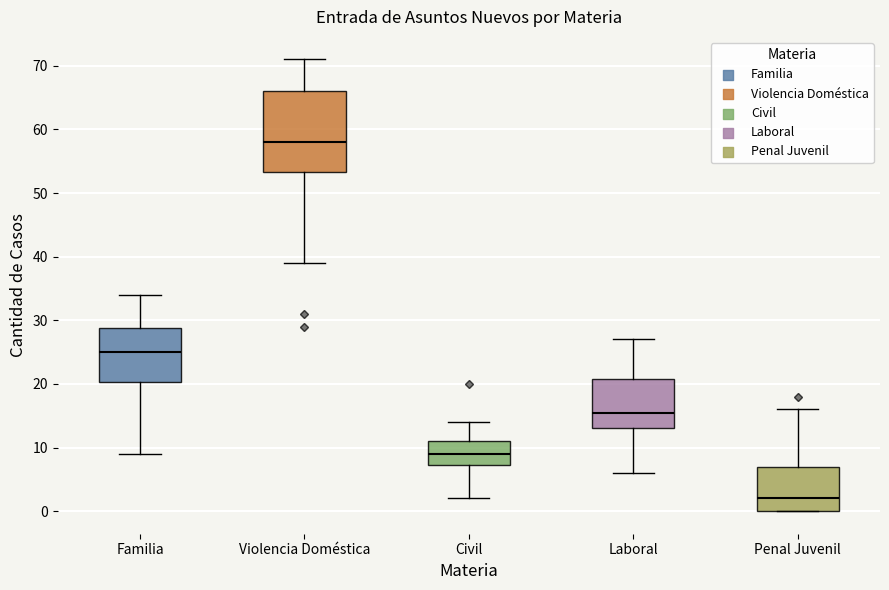

Reading left to right, read every box against the y-axis: the position of its median line, the range the box covers, and the ends of its whiskers. The values are not printed on the chart, so give them approximately, as read against the axis.

Familia: median 25, box 20 to 29, whiskers 9 to 34
Violencia Doméstica: median 58, box 53 to 66, whiskers 39 to 71
Civil: median 9, box 7 to 11, whiskers 2 to 14
Laboral: median 16, box 13 to 21, whiskers 6 to 27
Penal Juvenil: median 2, box 0 to 7, whiskers 0 to 16